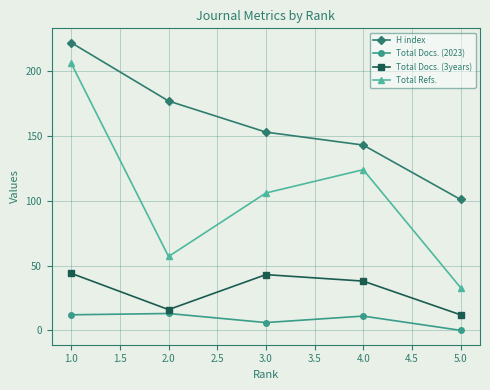

What is the average value of the Total Docs. (2023) series?

8